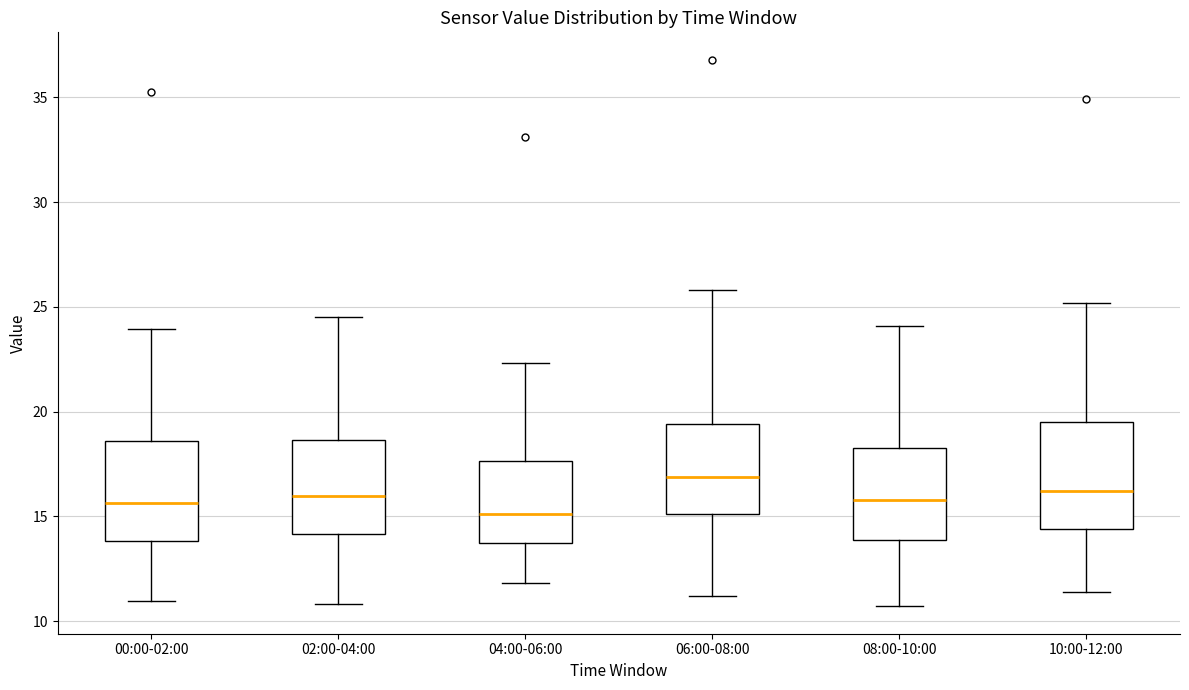

Which box's median line is the highest?

06:00-08:00